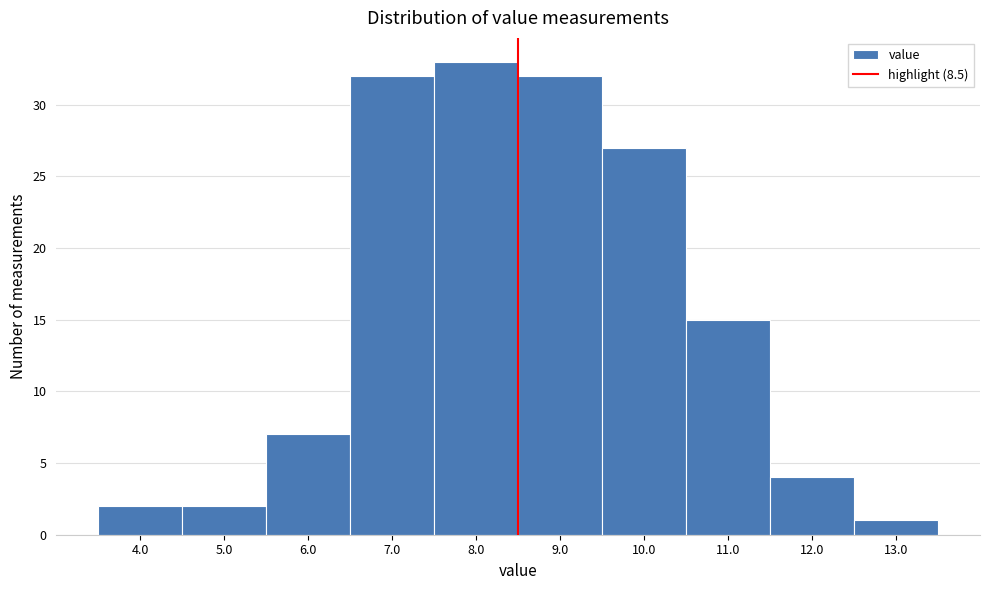

What is the height of the bar covering 7.5 to 8.5 on the x-axis? The values are not printed on the chart, so give them approximately, as read against the axis.

33